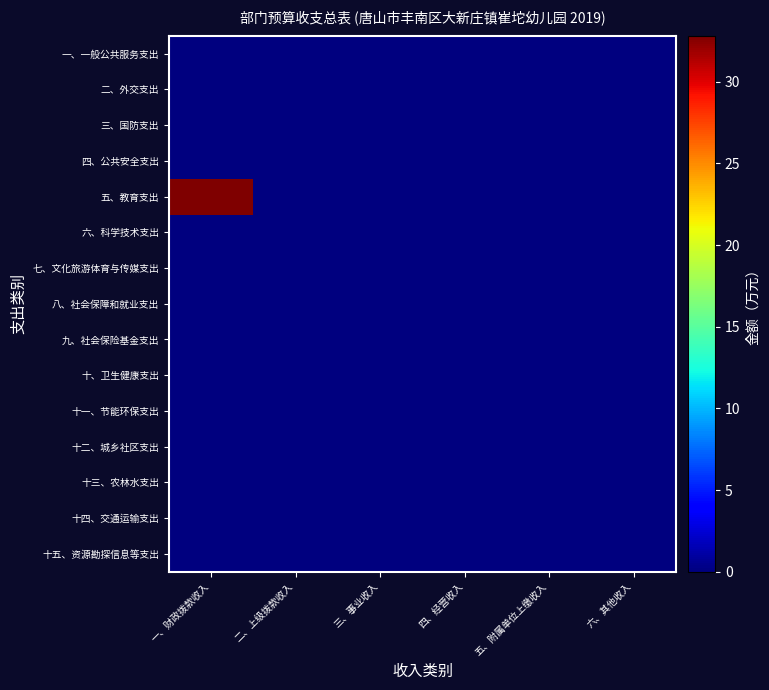

What is the difference between the highest and lowest values at 一、财政拨款收入?

32.8